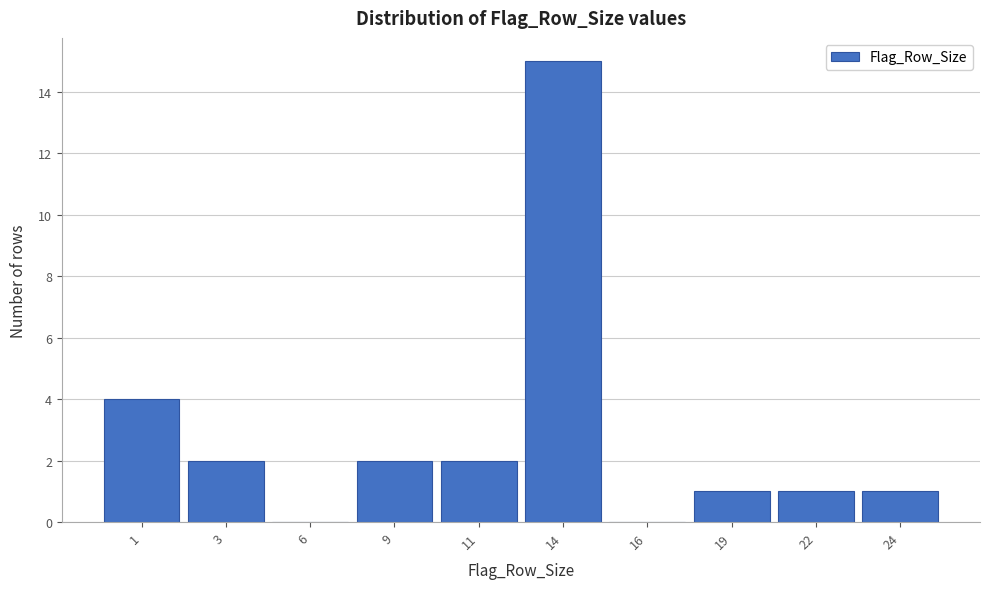

Reading right to left, transcribe all the data shown in this chart.

24=1	22=1	19=1	16=0	14=15	11=2	9=2	6=0	3=2	1=4